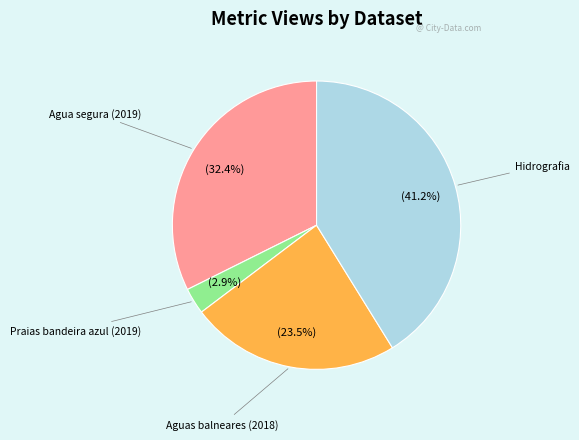

What is the smallest slice in the pie chart?

Praias bandeira azul (2019)